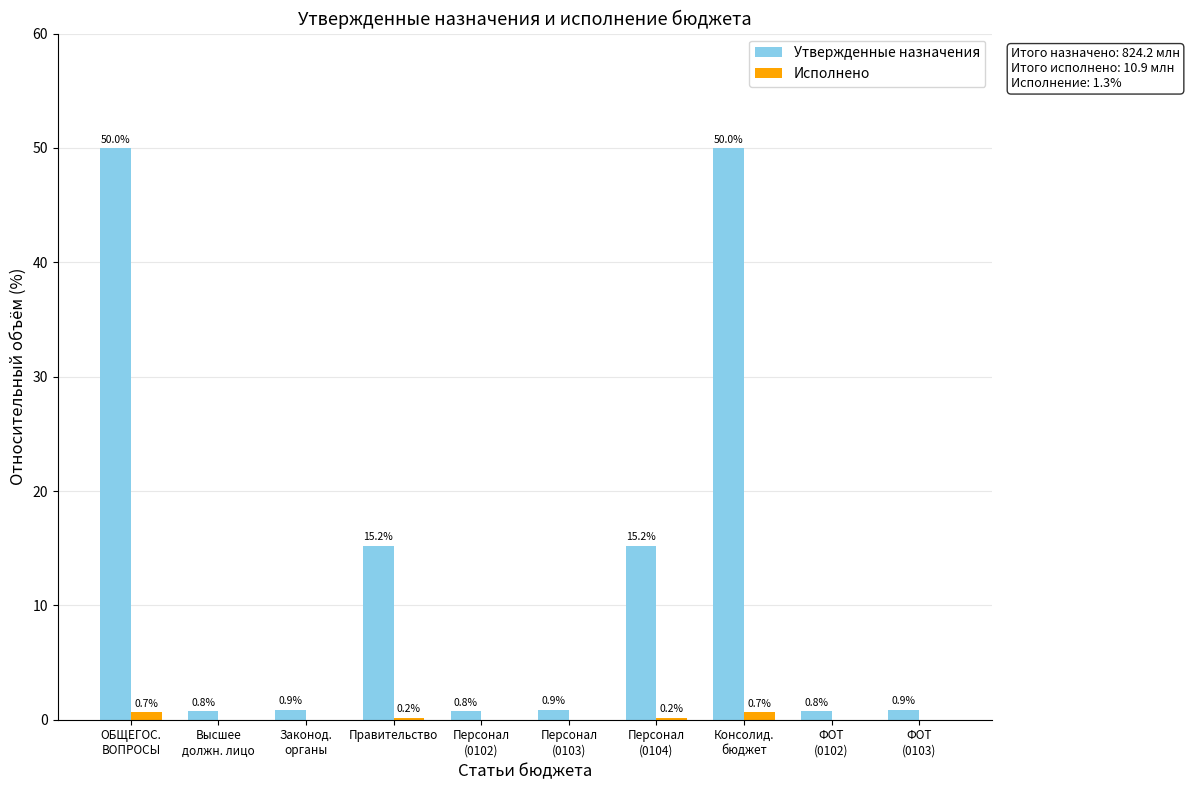

Are the bars horizontal?

No